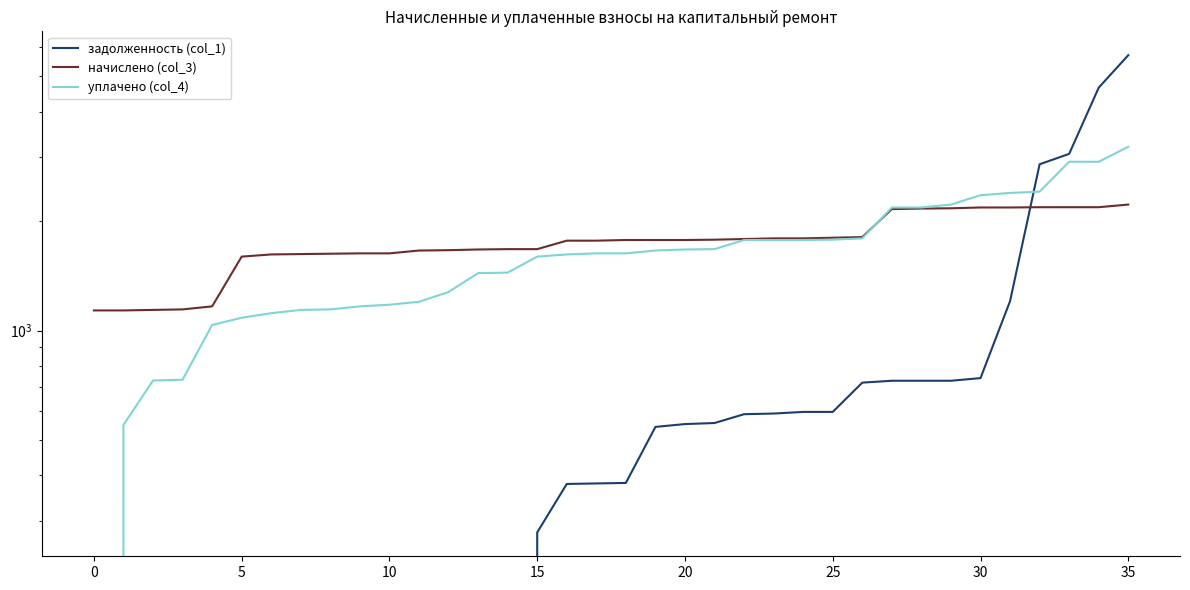

Reading left to right, extract all data points from this chart.

задолженность (col_1): 0.0	0.0	0.0	0.0	0.0	0.0	0.0	0.0	0.0	0.0	0.0	0.0	0.0	0.0	0.0	278.5	378.5	379.8	381.0	543.2	553.0	556.7	588.7	591.1	597.3	597.3	719.0	727.6	727.6	727.6	739.9	1204.4	2864.5	3059.6	4653.3	5714.1
начислено (col_3): 1135.6	1135.6	1139.3	1143.0	1165.1	1596.5	1618.6	1622.3	1626.0	1629.7	1629.7	1659.2	1662.8	1670.2	1673.9	1673.9	1766.1	1766.1	1773.5	1773.5	1773.5	1777.1	1784.5	1791.9	1791.9	1799.2	1806.6	2156.9	2164.3	2167.9	2179.0	2179.0	2182.7	2182.7	2182.7	2219.6
уплачено (col_4): 0.0	550.0	728.5	732.2	1035.6	1084.0	1115.9	1139.3	1143.0	1165.1	1177.4	1199.5	1276.2	1437.9	1442.8	1596.5	1618.6	1629.7	1629.7	1659.2	1670.2	1673.9	1773.5	1773.5	1773.5	1777.1	1791.9	2179.0	2179.0	2219.6	2354.8	2389.2	2408.8	2910.3	2910.3	3200.0